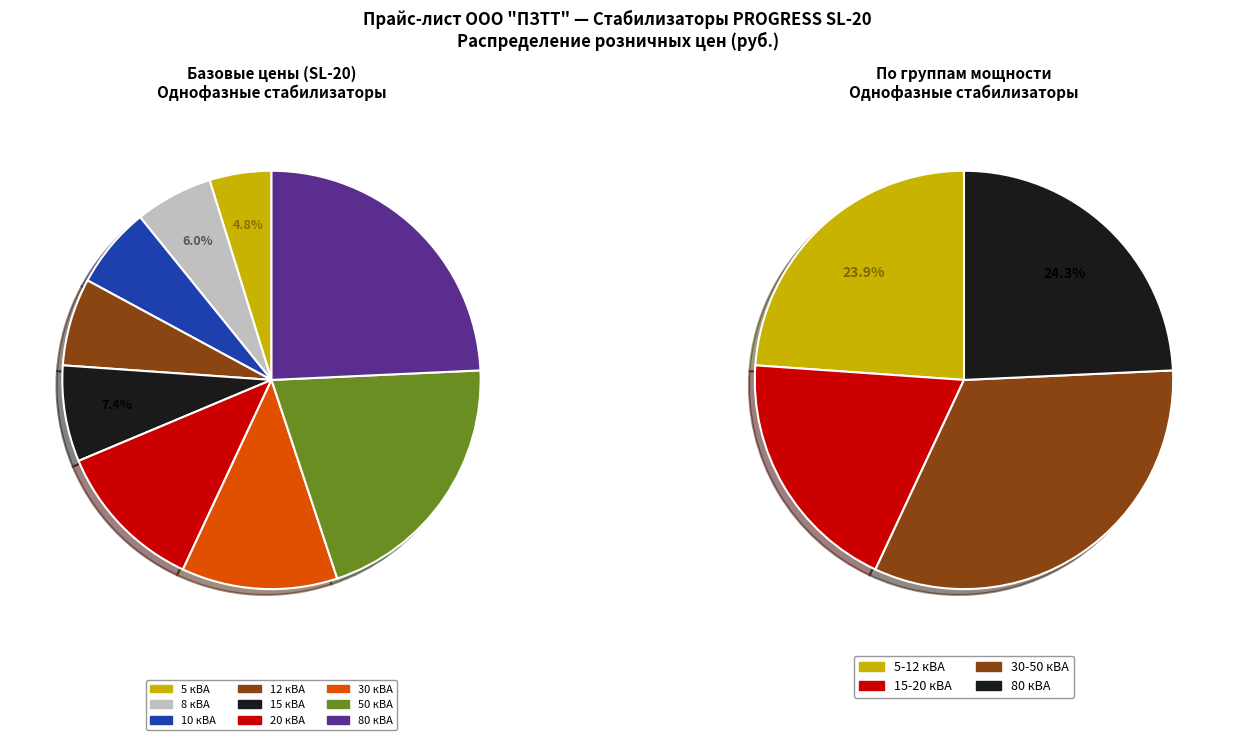

What is the smallest slice in the pie chart?

5 кВА